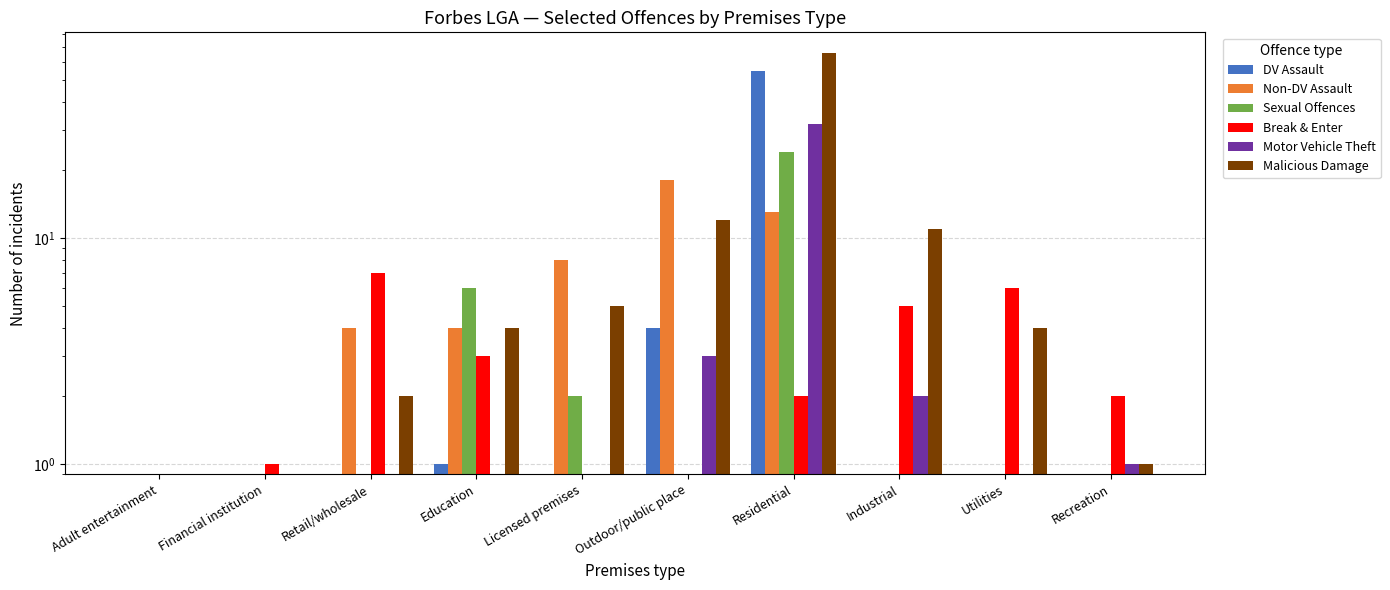

Which category has the highest value in the Non-DV Assault series?

Outdoor/public place